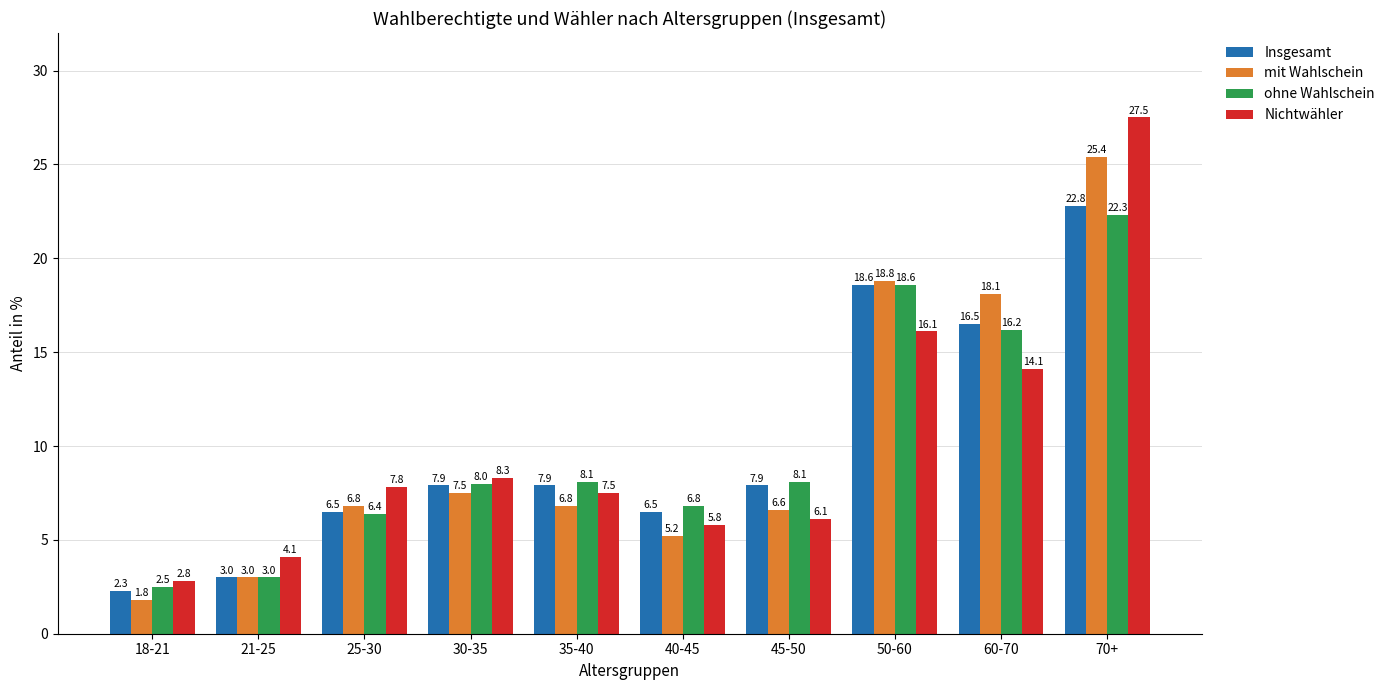

Is the value of ohne Wahlschein at 40-45 greater than the value of Nichtwähler at 30-35?

No